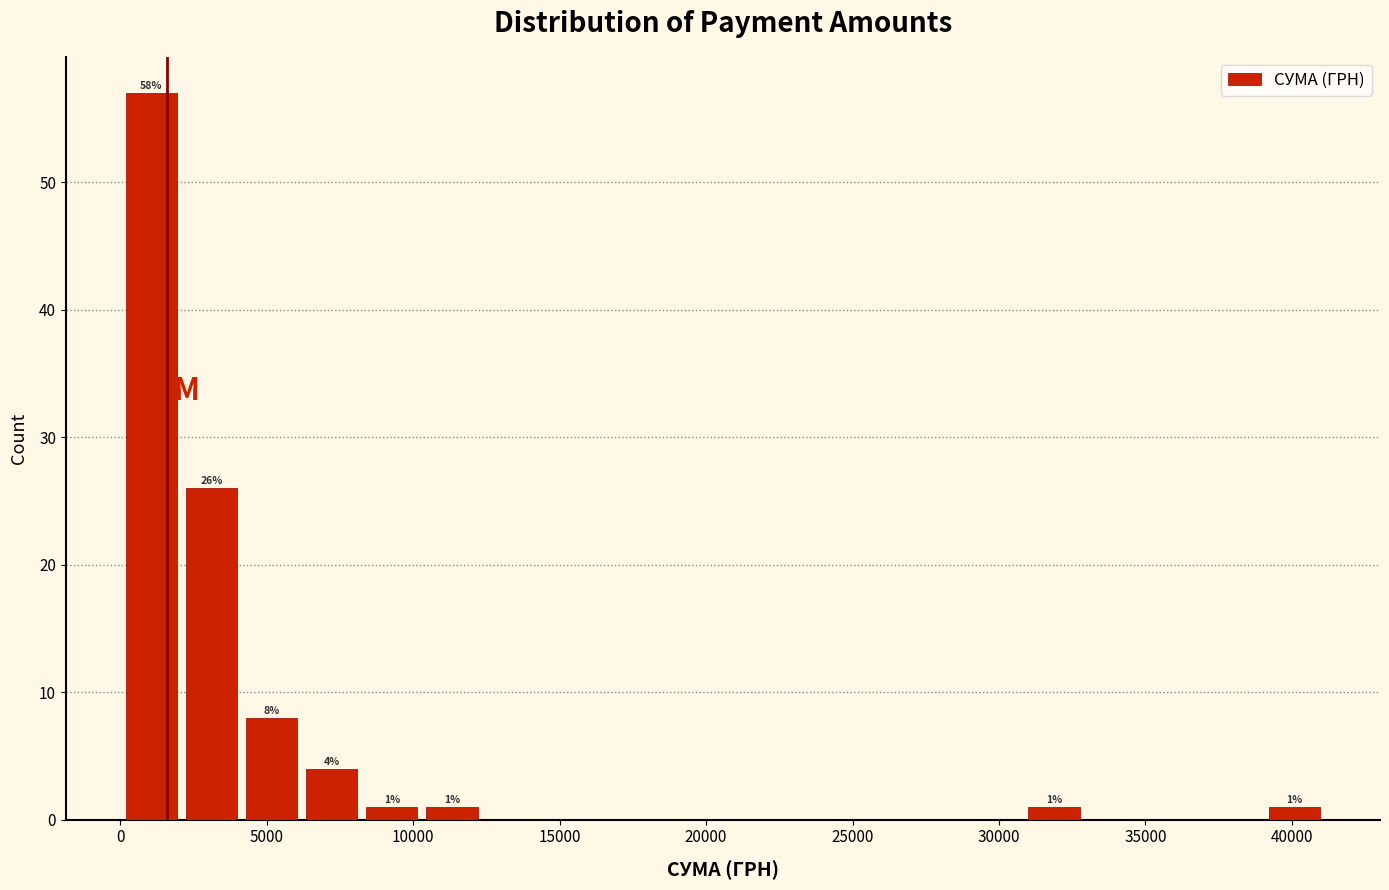

Which range on the x-axis has the tallest bar?

0 to 2000